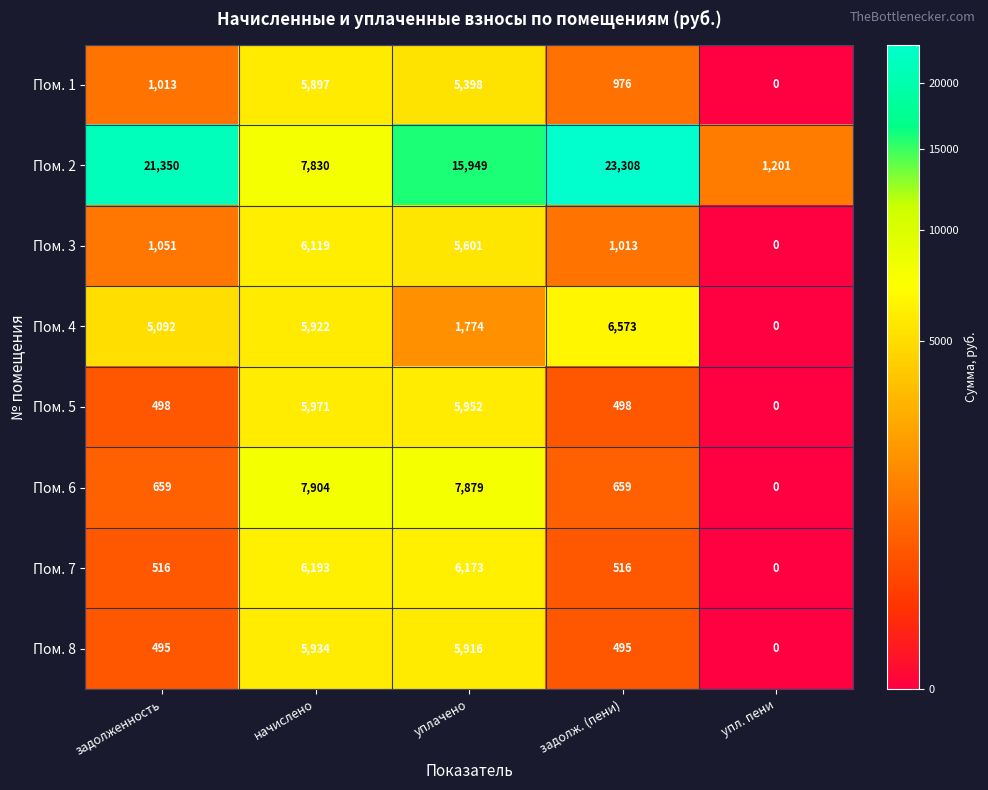

What is the average value of the Пом. 8 series?

2568